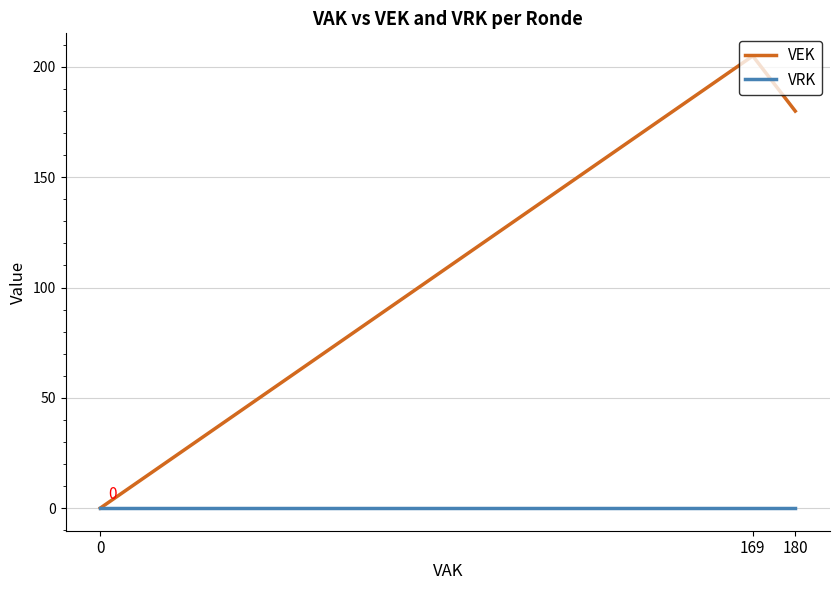

Which series has the widest spread of values?

VEK